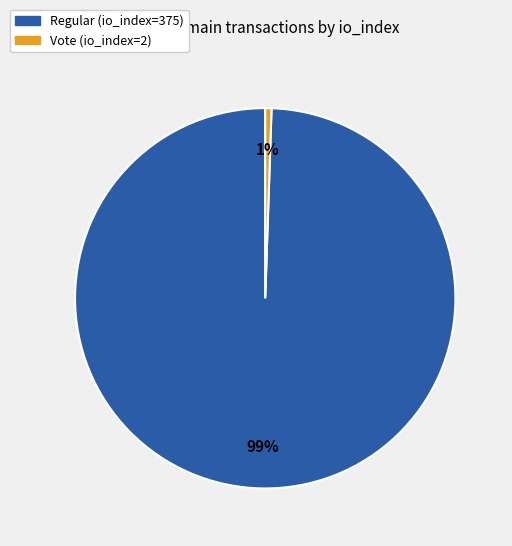

Is the sum of Regular (io_index=375) and Vote (io_index=2) greater than half?

Yes